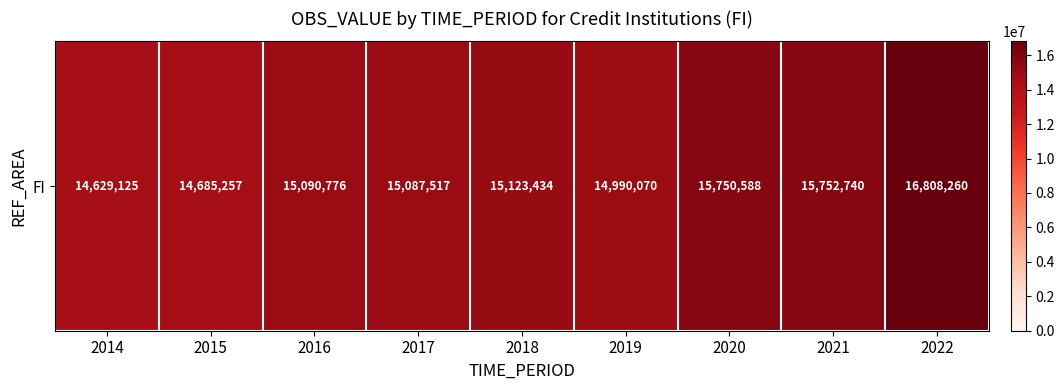

How many data points does each series have?

9